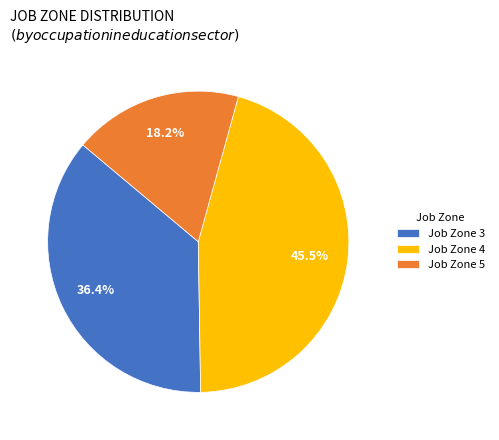

Rank the categories by value from highest to lowest.

Job Zone 4, Job Zone 3, Job Zone 5